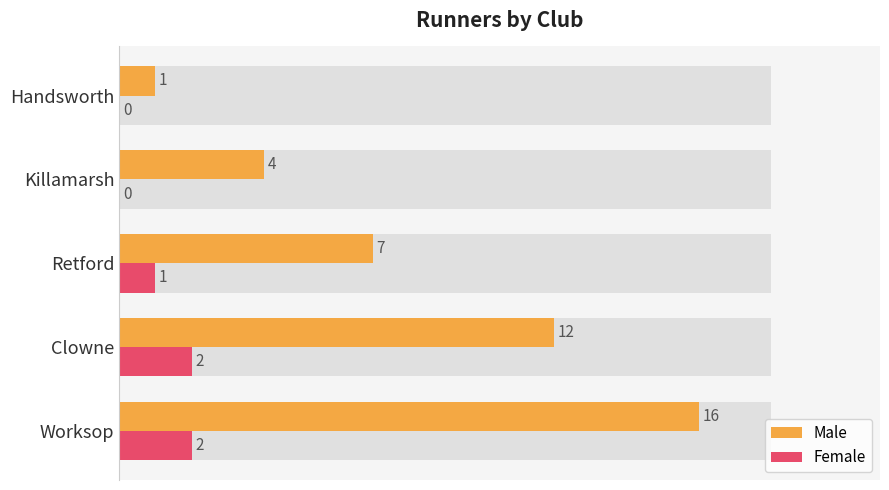

List the series in order of their overall mean, lowest first.

Female, Male